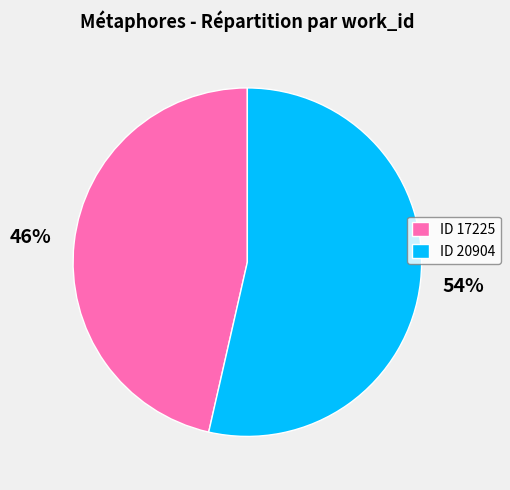

The ID 17225 slice represents 46% of the pie. True or false?

True